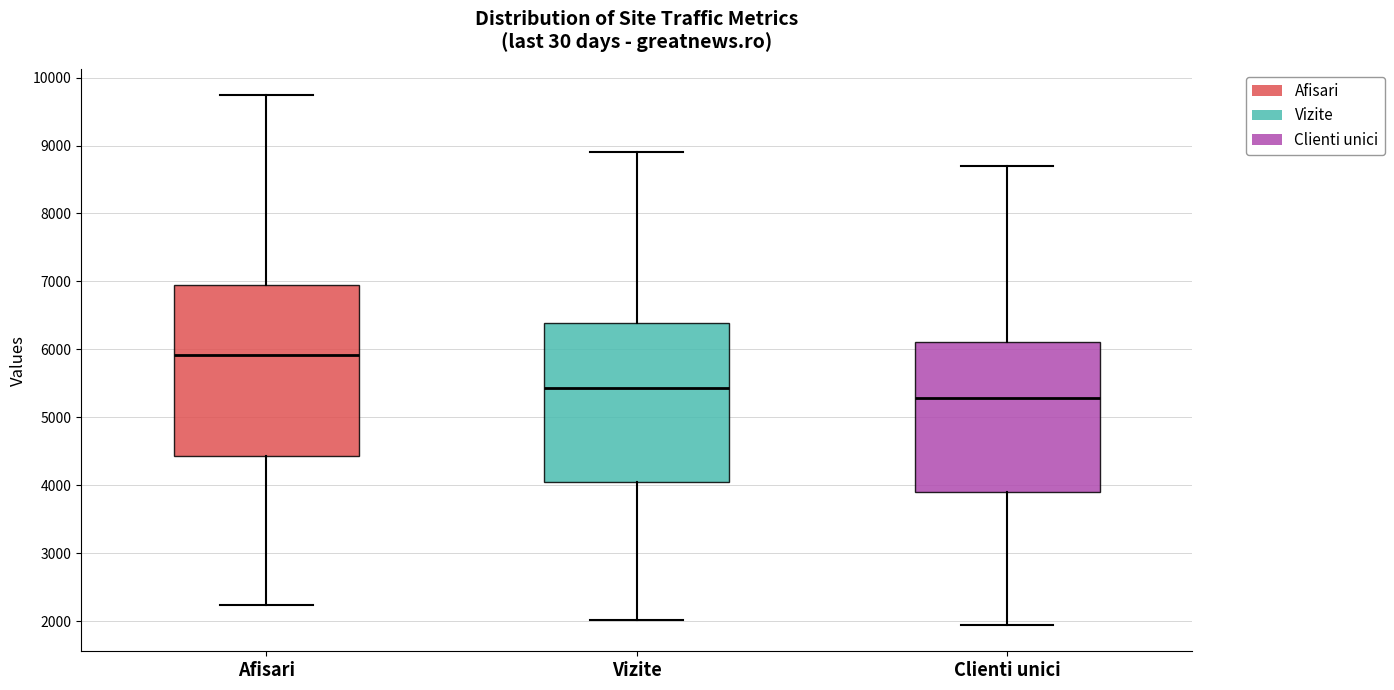

Which box has the lowest median line?

Clienti unici